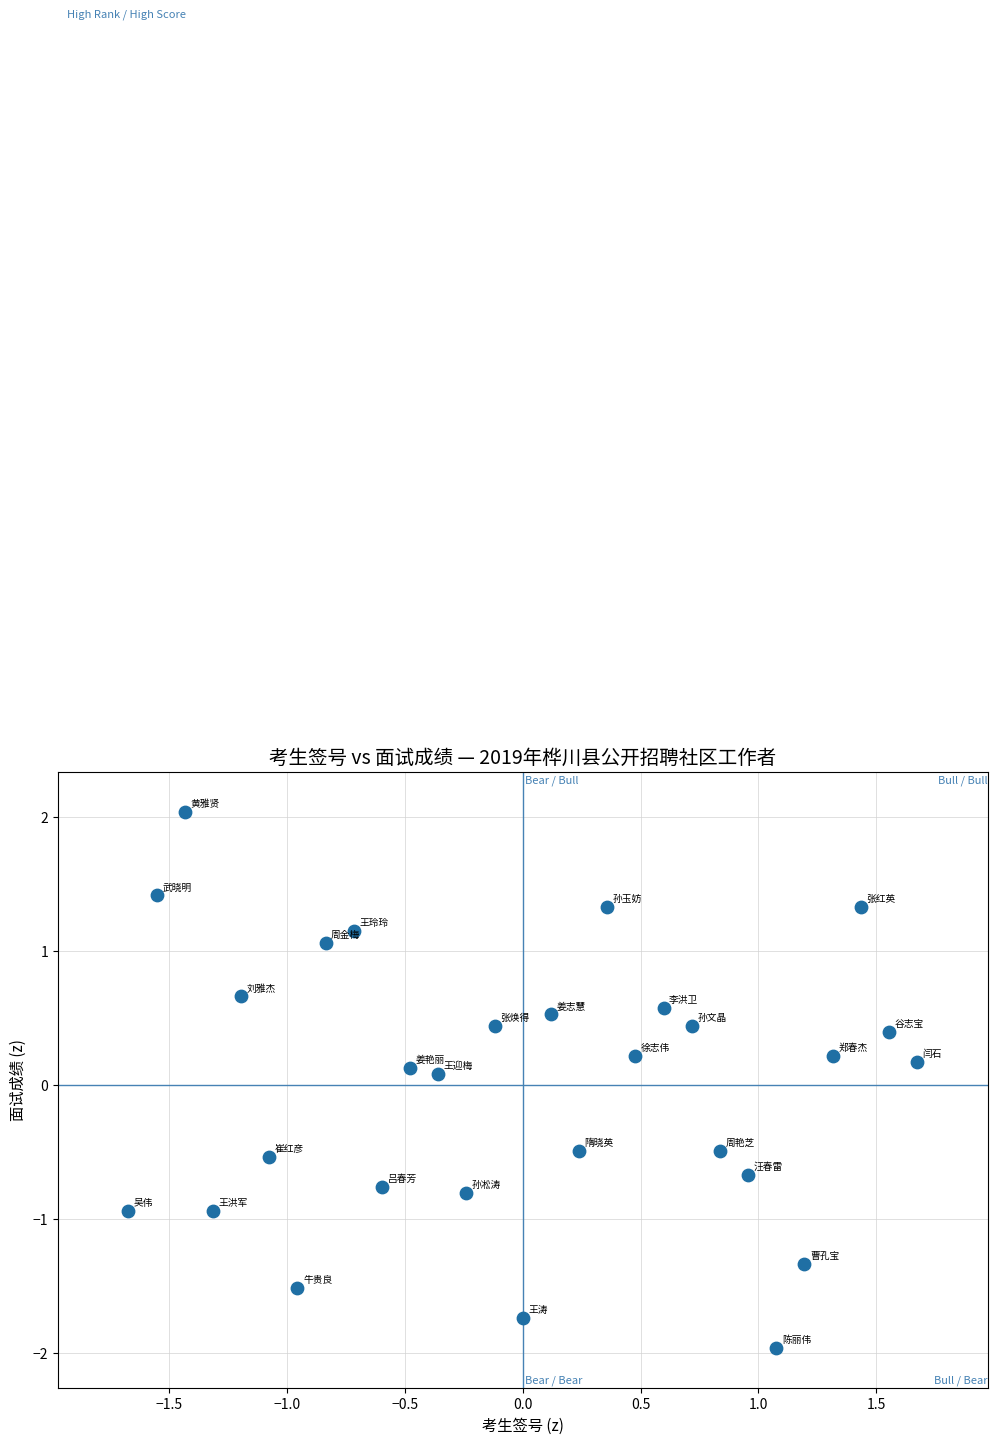

What is the range of Y values (max minus min)?

4.0